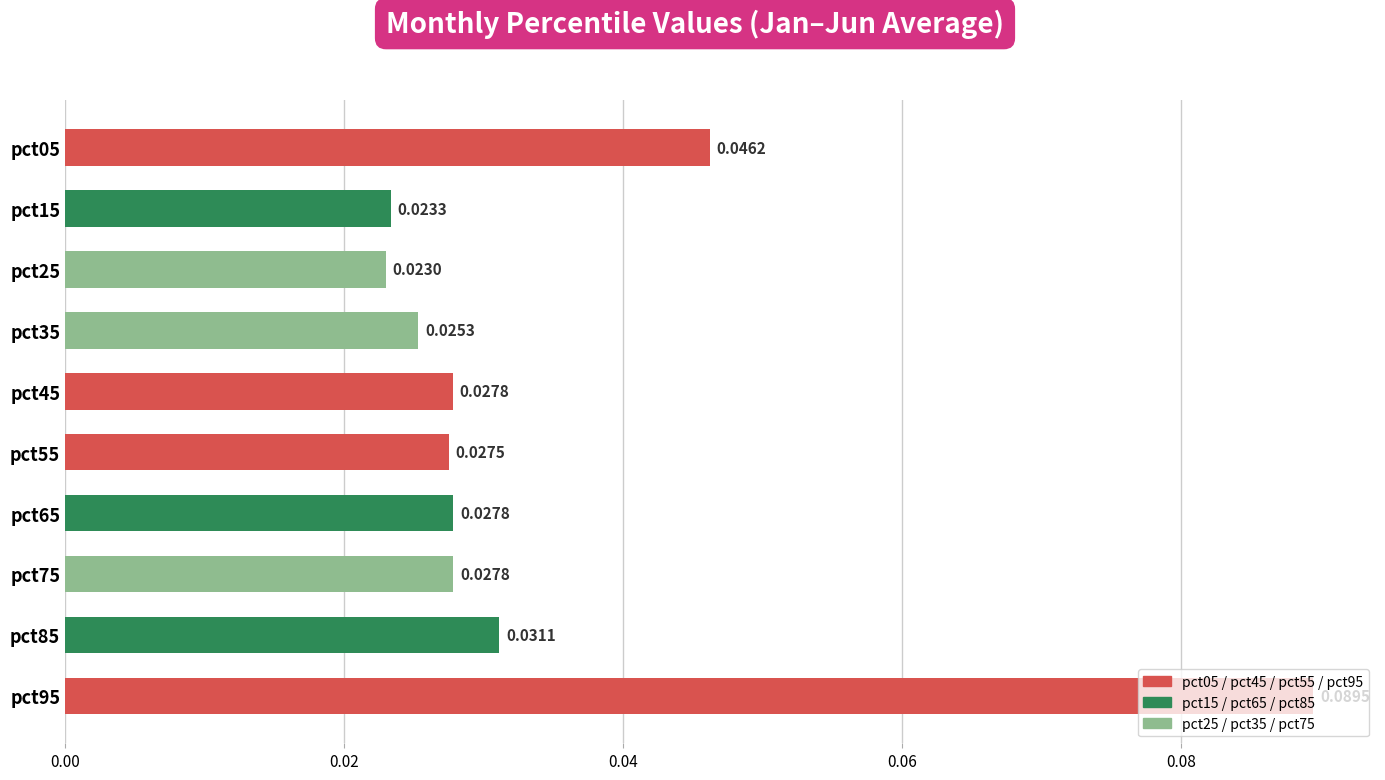

Which has a higher value, pct95 or pct25?

pct95